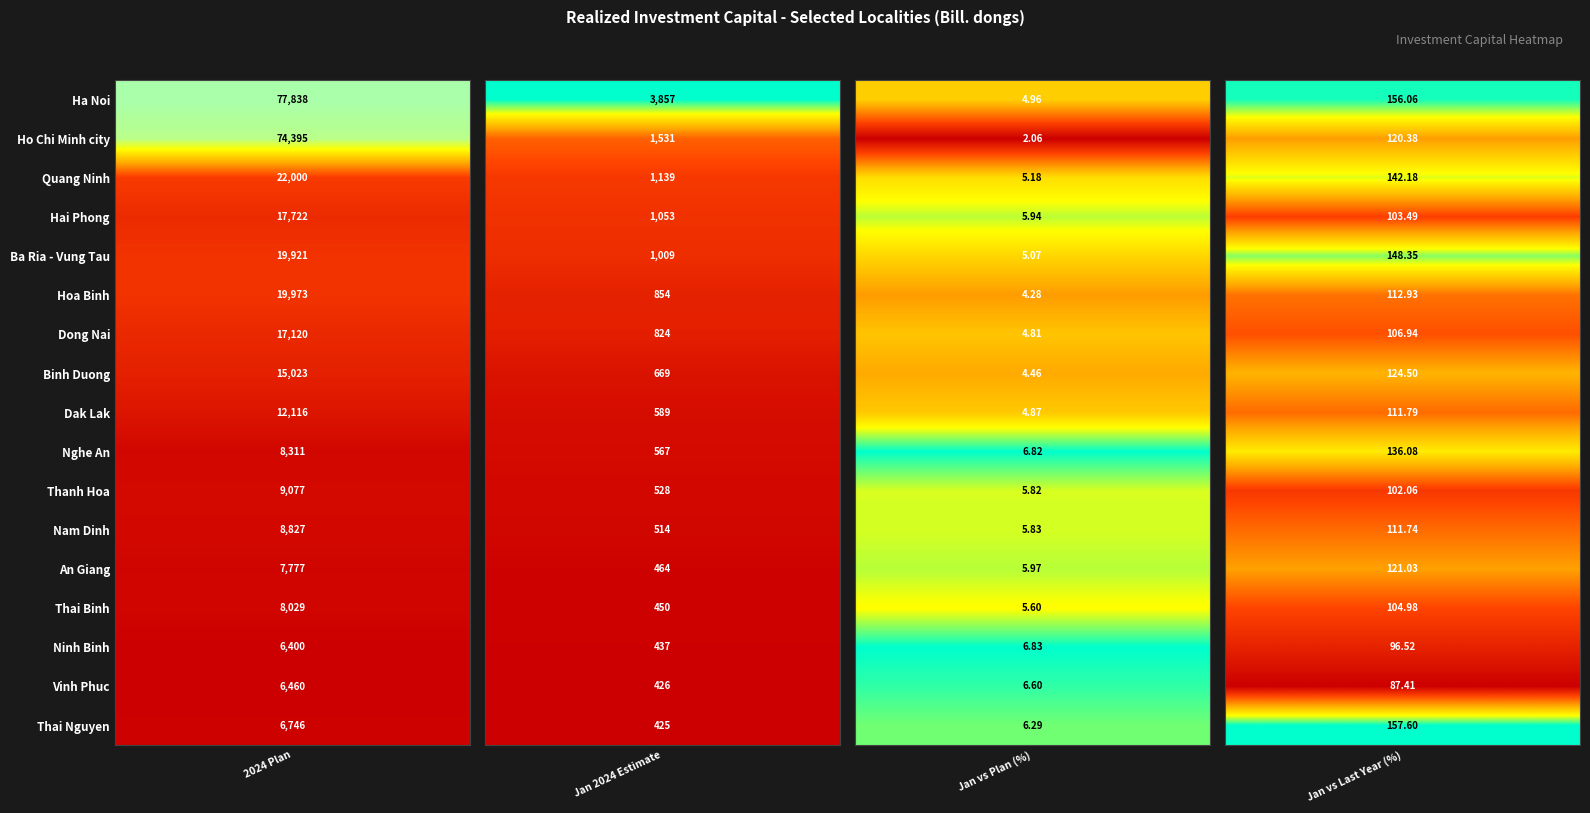

The value of Hoa Binh at Quang Ninh is 4.3. True or false?

True